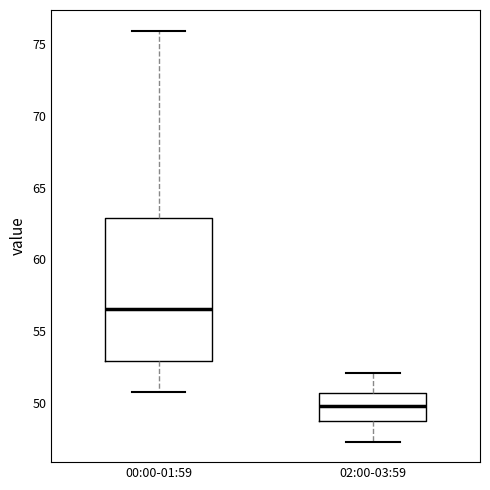

Comparing the boxes themselves (not the whiskers), which one is the tallest?

00:00-01:59